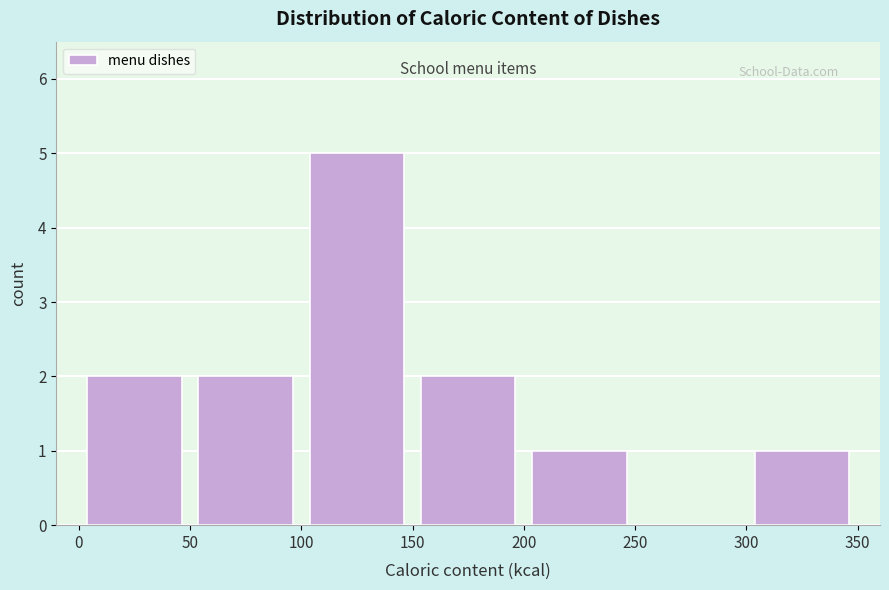

What is the height of the bar covering 100 to 150 on the x-axis? The values are not printed on the chart, so give them approximately, as read against the axis.

5